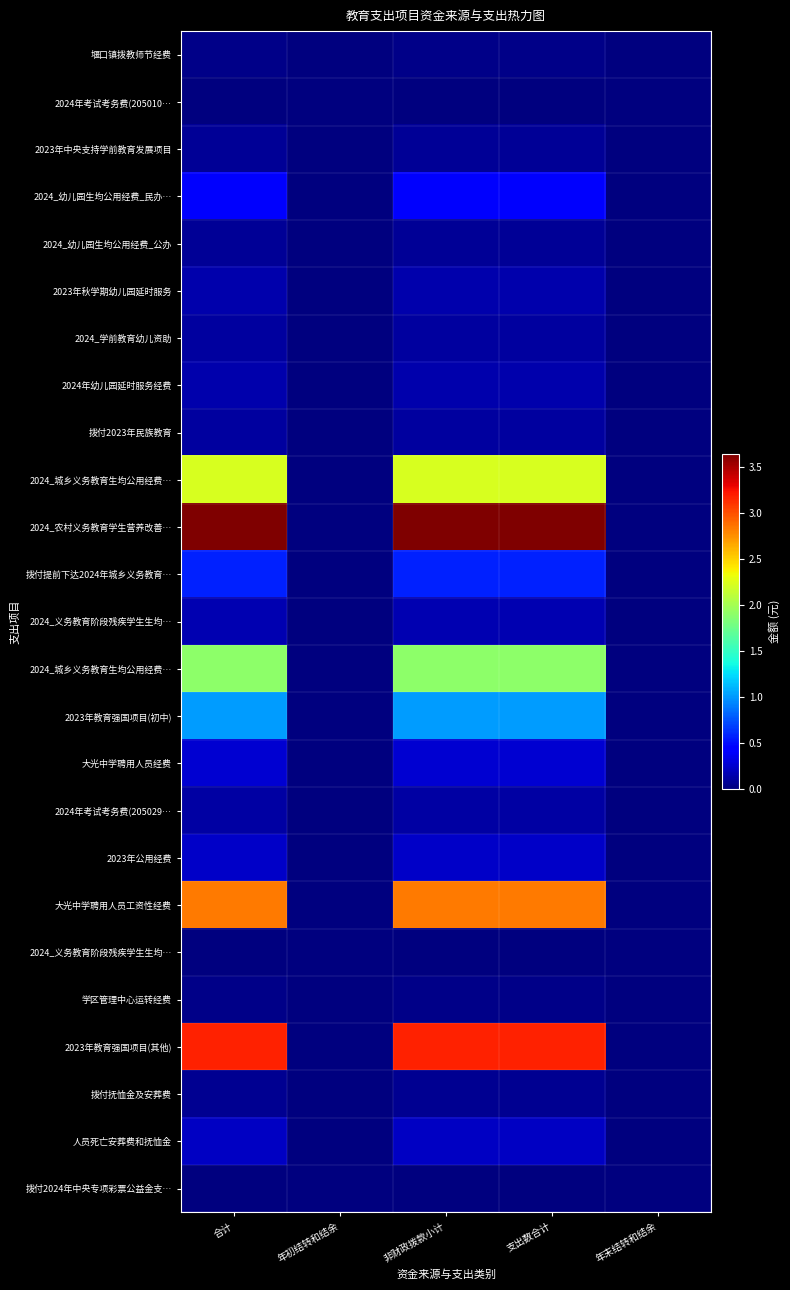

What is the difference between the highest and lowest values at 非财政拨款小计?

3634381.0